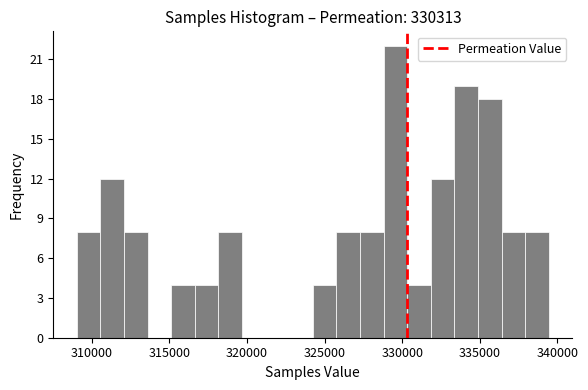

Read against the x-axis, roughly where is the centre of the tallest bar?

329500